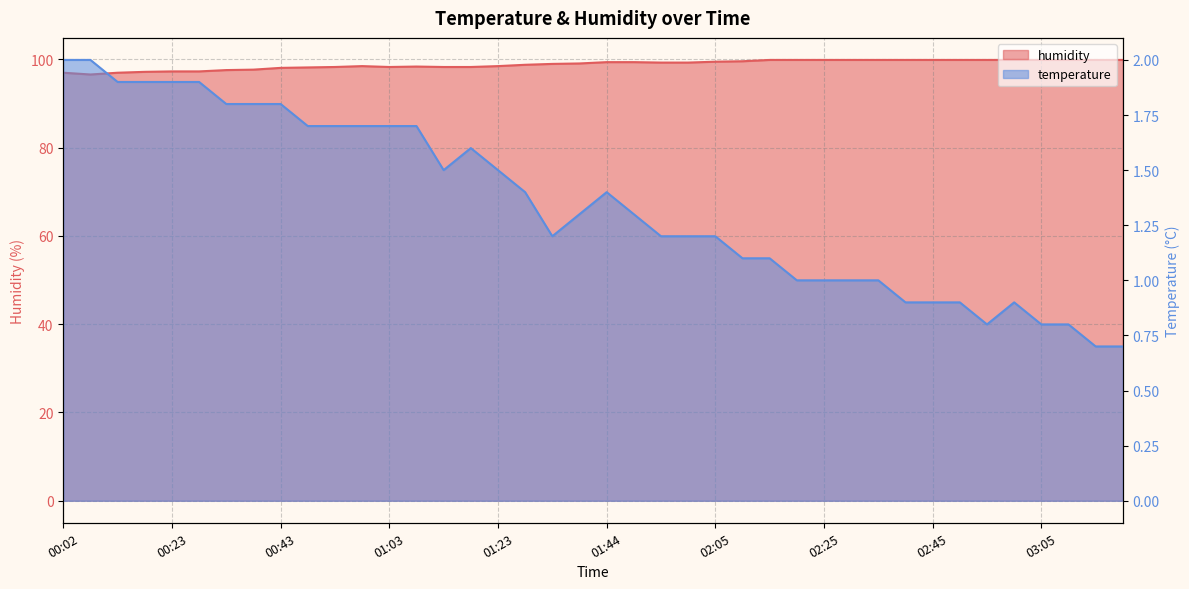

List the series in order of their peak value, highest first.

humidity, temperature